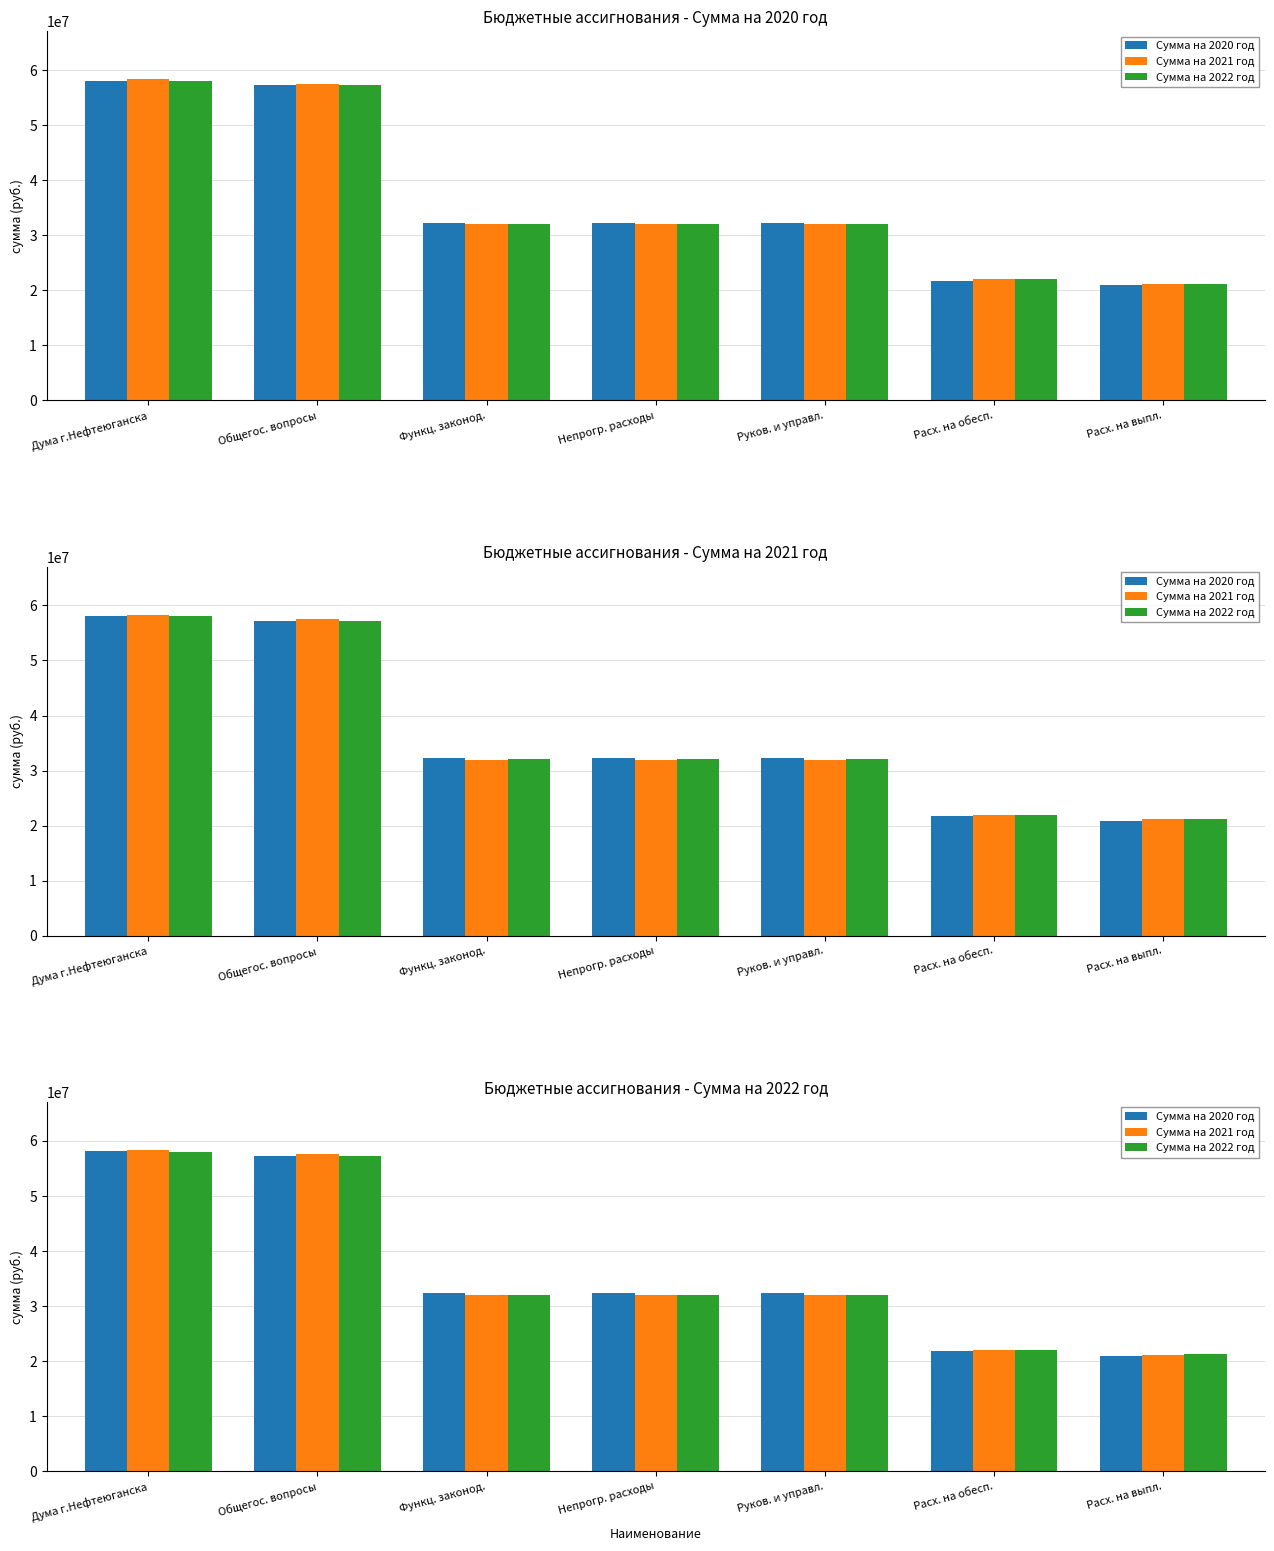

Which series has the largest total across all categories?

Сумма на 2021 год